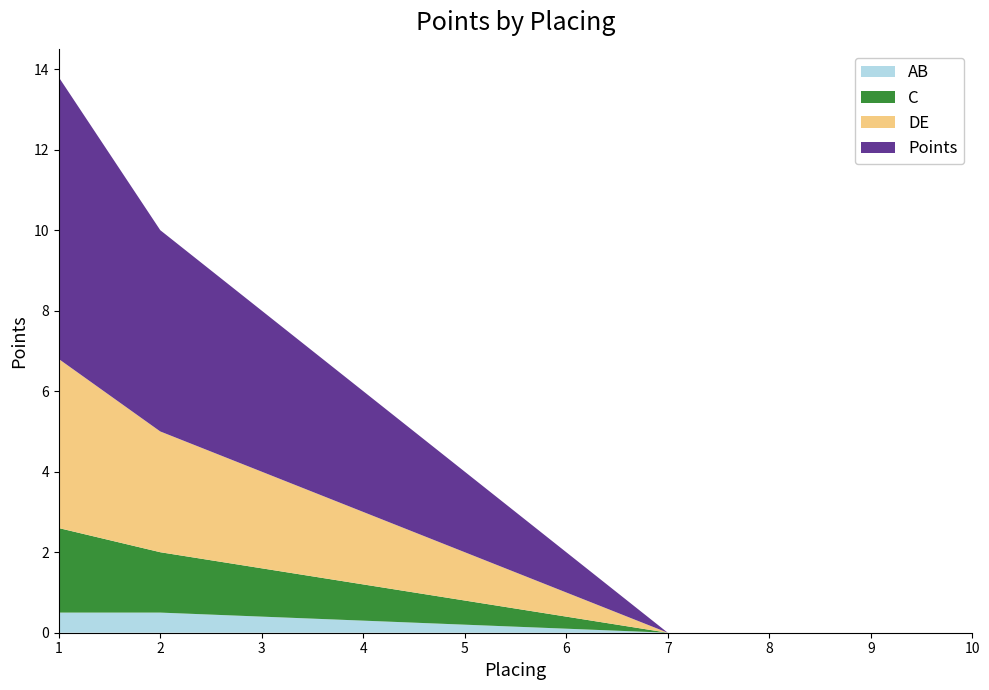

What is the total value across all series at 2?

10.0